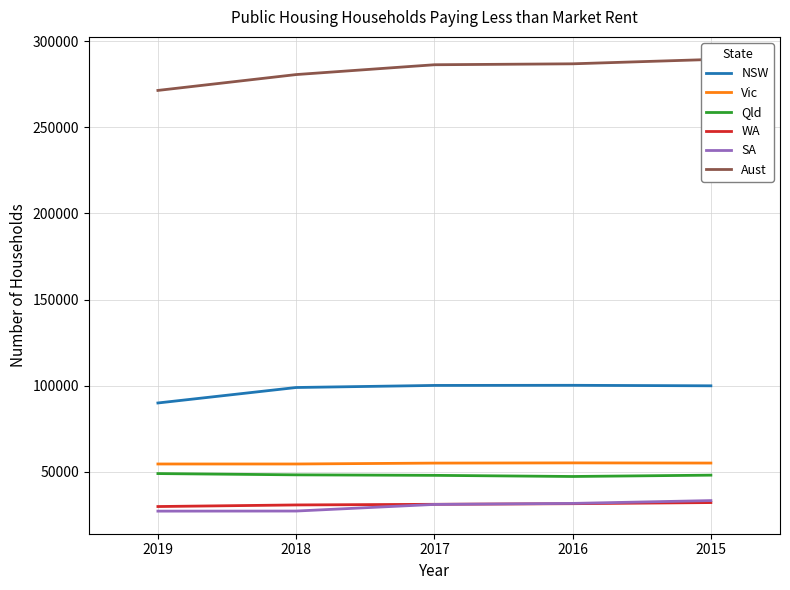

At which category is the sum across all series the highest?

2015